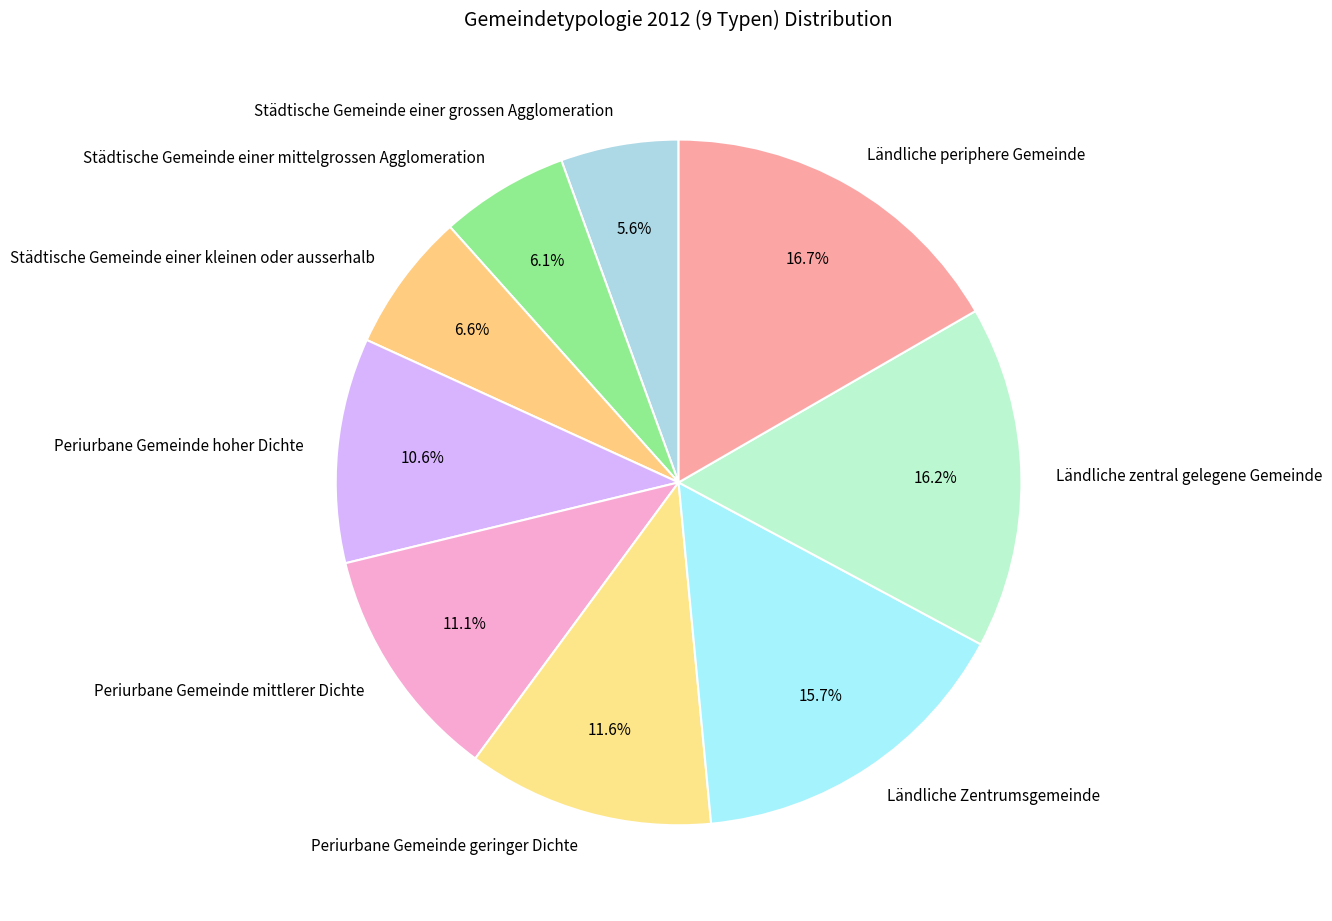

Is Städtische Gemeinde einer mittelgrossen Agglomeration the majority of the pie?

No